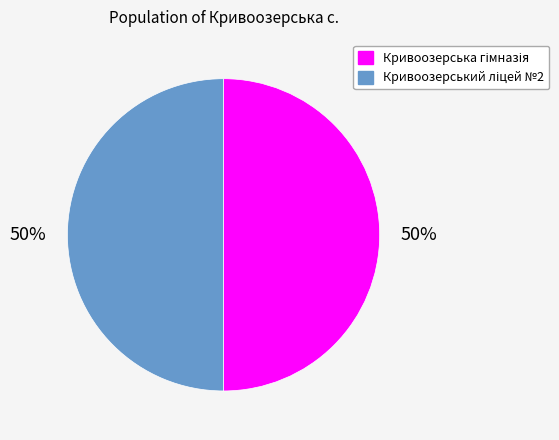

To the nearest percent, what is the average slice percentage?

50%